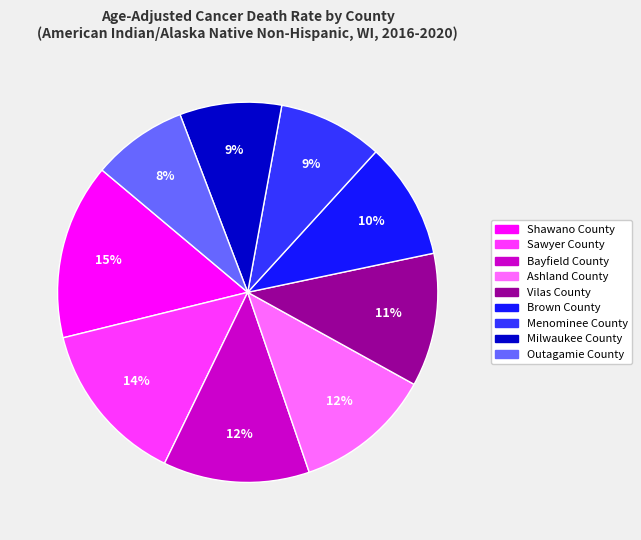

Between Menominee County and Bayfield County, which is larger?

Bayfield County